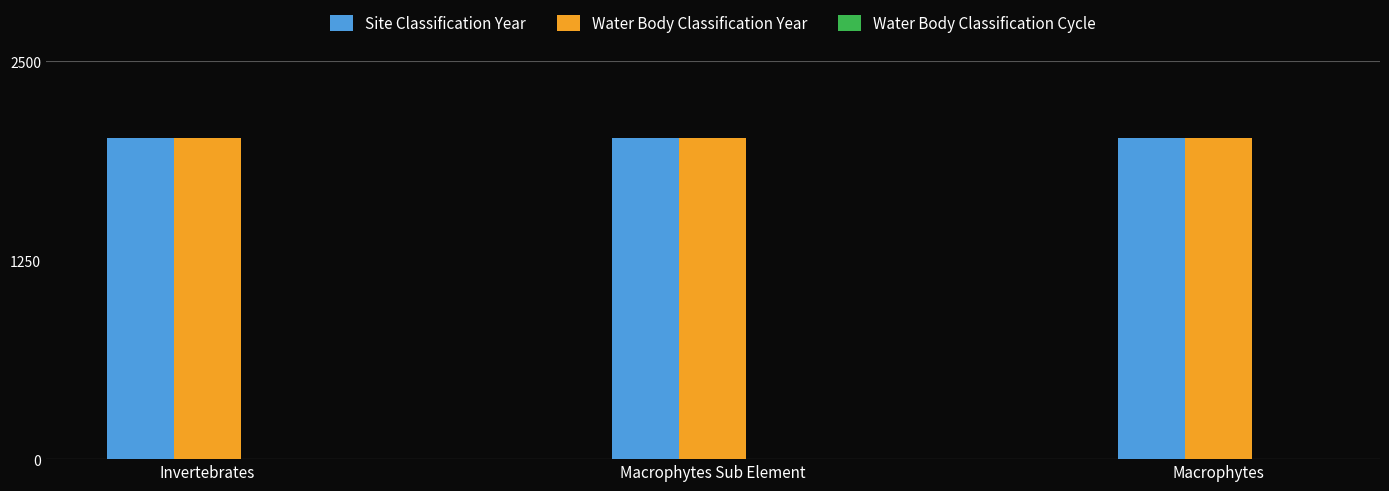

How many Site Classification Year values are between 2014 and 2015?

3